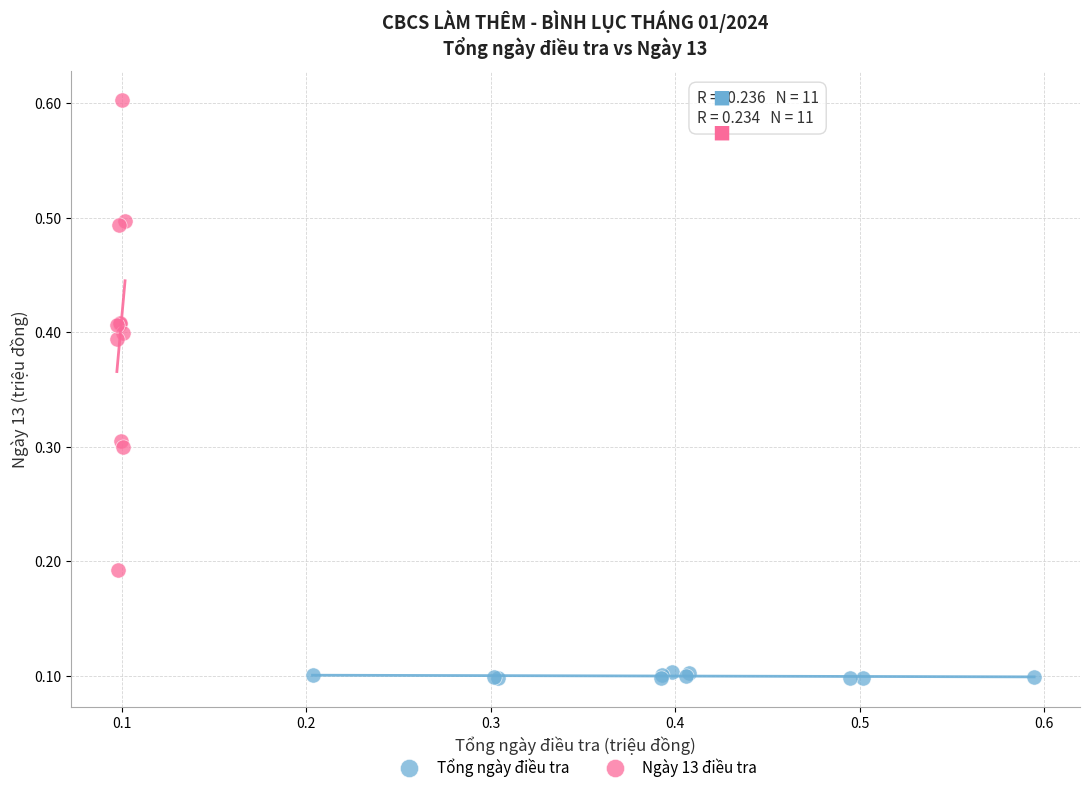

What are all the series names shown in the legend?

Tổng ngày điều tra, Ngày 13 điều tra